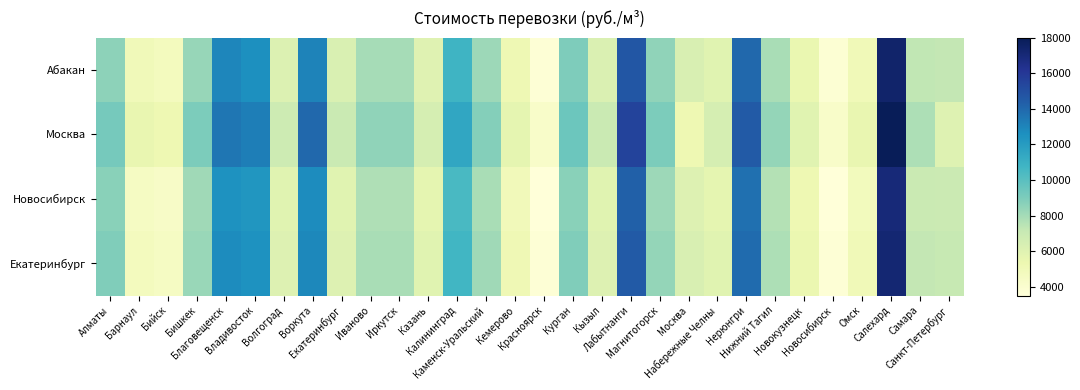

Reading left to right, what are all the values shown in this chart?

Абакан: Алматы=8550	Барнаул=4960	Бийск=4740	Бишкек=8370	Благовещенск=12910	Владивосток=12610	Волгоград=6140	Воркута=13030	Екатеринбург=6250	Иваново=7970	Иркутск=7970	Казань=5990	Калининград=10840	Каменск-Уральский=8190	Кемерово=5150	Красноярск=3700	Курган=8980	Кызыл=6200	Лабытнанги=14710	Магнитогорск=8500	Москва=6310	Набережные Челны=5920	Нерюнгри=14020	Нижний Тагил=7890	Новокузнецк=5430	Новосибирск=3760	Омск=5020	Салехард=17380	Самара=7280	Санкт-Петербург=7190
Москва: Алматы=9200	Барнаул=5500	Бийск=5200	Бишкек=9000	Благовещенск=13500	Владивосток=13200	Волгоград=6800	Воркута=14000	Екатеринбург=7000	Иваново=8500	Иркутск=8500	Казань=6500	Калининград=11500	Каменск-Уральский=8800	Кемерово=5700	Красноярск=4200	Курган=9500	Кызыл=7000	Лабытнанги=15500	Магнитогорск=9000	Москва=5200	Набережные Челны=6500	Нерюнгри=14500	Нижний Тагил=8400	Новокузнецк=5900	Новосибирск=4200	Омск=5500	Салехард=18000	Самара=7800	Санкт-Петербург=6000
Новосибирск: Алматы=8700	Барнаул=4500	Бийск=4300	Бишкек=8100	Благовещенск=12500	Владивосток=12300	Волгоград=5900	Воркута=12700	Екатеринбург=5900	Иваново=7700	Иркутск=7700	Казань=5700	Калининград=10500	Каменск-Уральский=7900	Кемерово=4900	Красноярск=3500	Курган=8700	Кызыл=5900	Лабытнанги=14300	Магнитогорск=8200	Москва=6100	Набережные Челны=5700	Нерюнгри=13700	Нижний Тагил=7600	Новокузнецк=5200	Новосибирск=3500	Омск=4800	Салехард=17000	Самара=7000	Санкт-Петербург=6900
Екатеринбург: Алматы=8900	Барнаул=4700	Бийск=4500	Бишкек=8300	Благовещенск=12700	Владивосток=12500	Волгоград=6100	Воркута=12900	Екатеринбург=6100	Иваново=7900	Иркутск=7900	Казань=5900	Калининград=10700	Каменск-Уральский=8100	Кемерово=5100	Красноярск=3700	Курган=8900	Кызыл=6100	Лабытнанги=14500	Магнитогорск=8400	Москва=6300	Набережные Челны=5900	Нерюнгри=13900	Нижний Тагил=7800	Новокузнецк=5400	Новосибирск=3700	Омск=5000	Салехард=17200	Самара=7200	Санкт-Петербург=7100